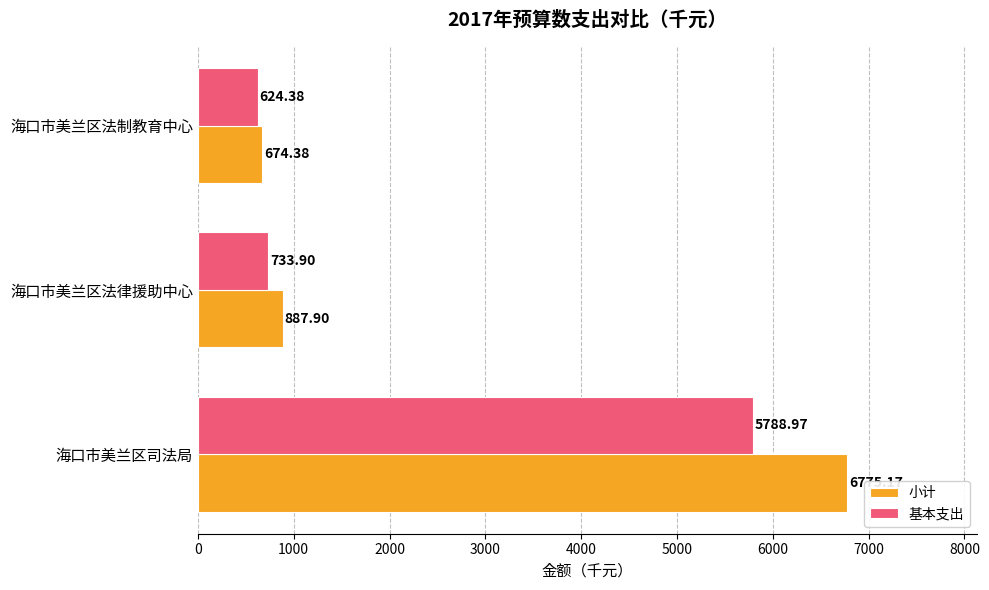

Which series has the widest spread of values?

小计